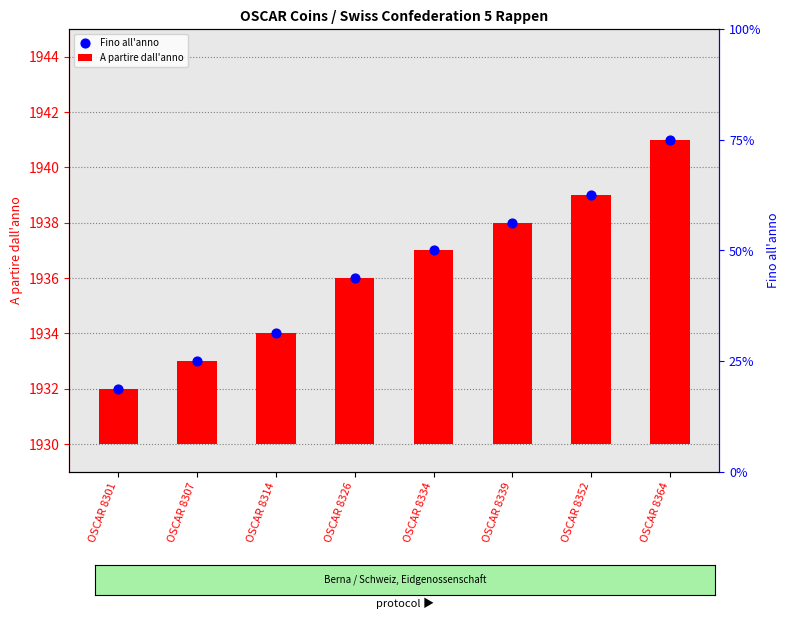

What are all the series names shown in the legend?

A partire dall'anno, Fino all'anno